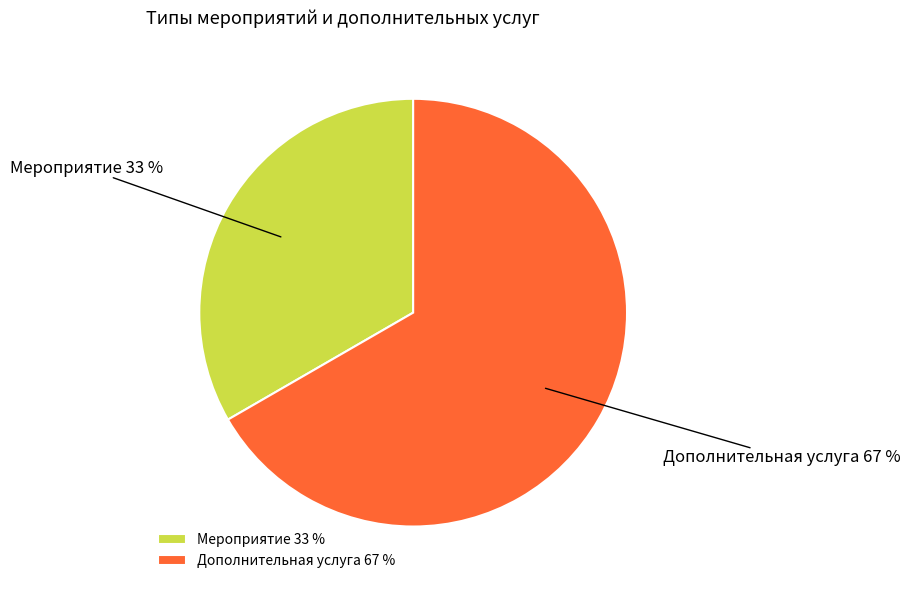

What percentage is the Мероприятие slice, to the nearest percent?

33%